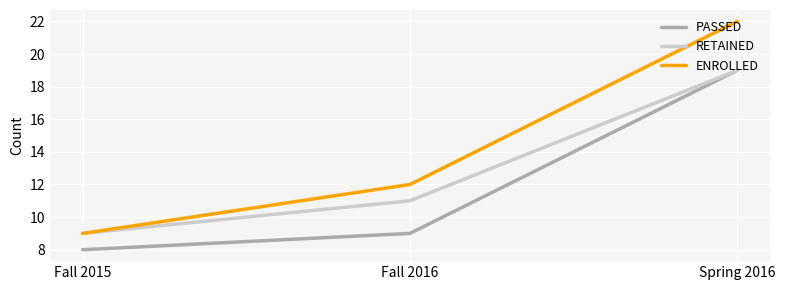

Rank the series by their average value, from highest to lowest.

ENROLLED, RETAINED, PASSED